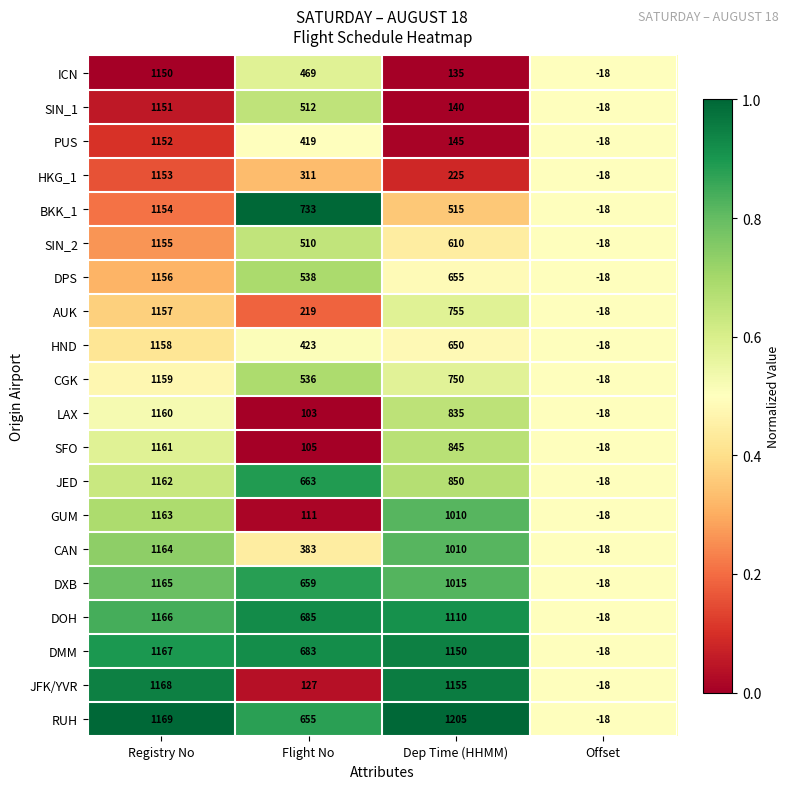

How many series are shown in this chart?

20